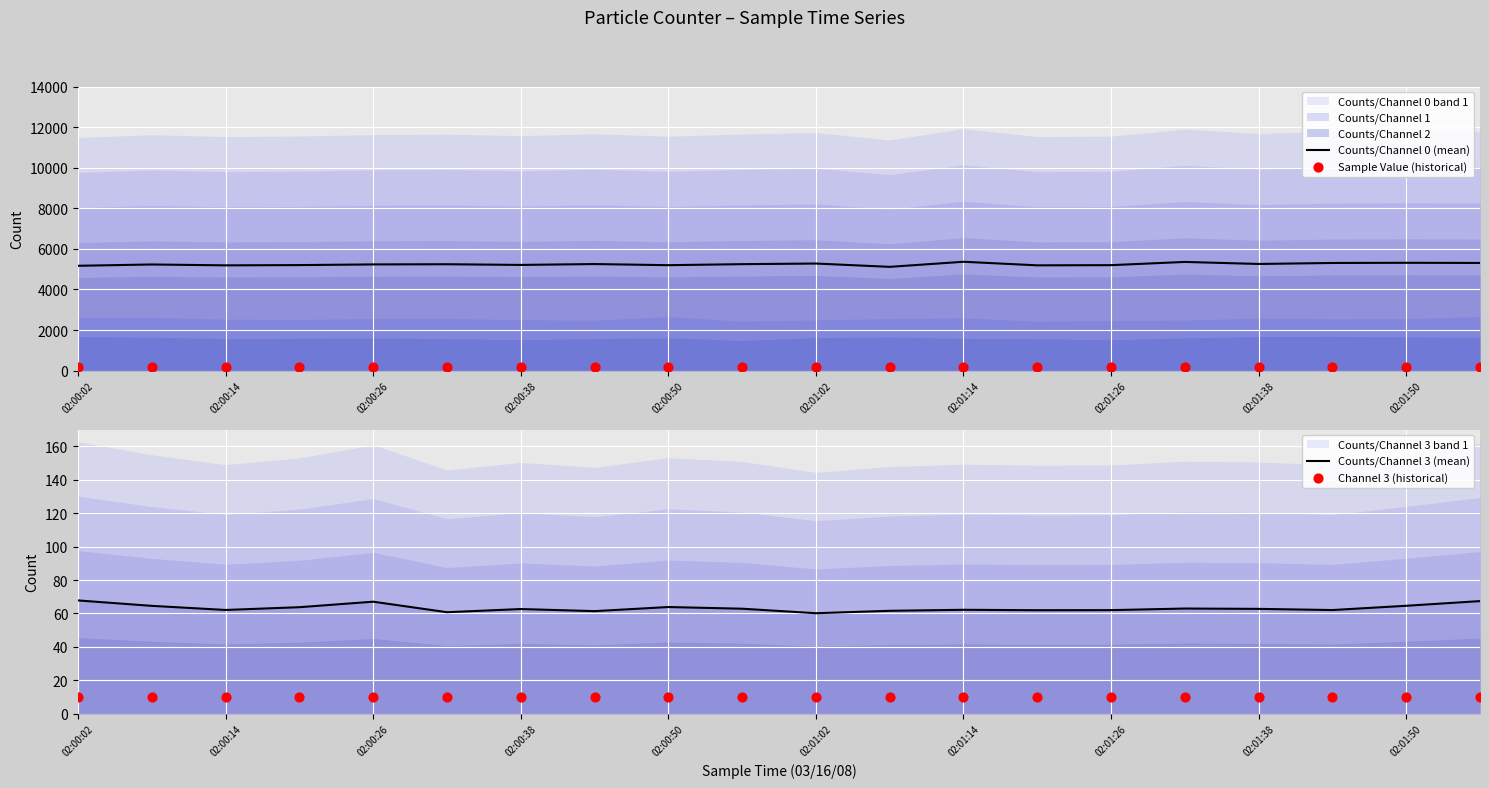

What is the maximum value for Counts/Channel 0 (mean)?

5365.4